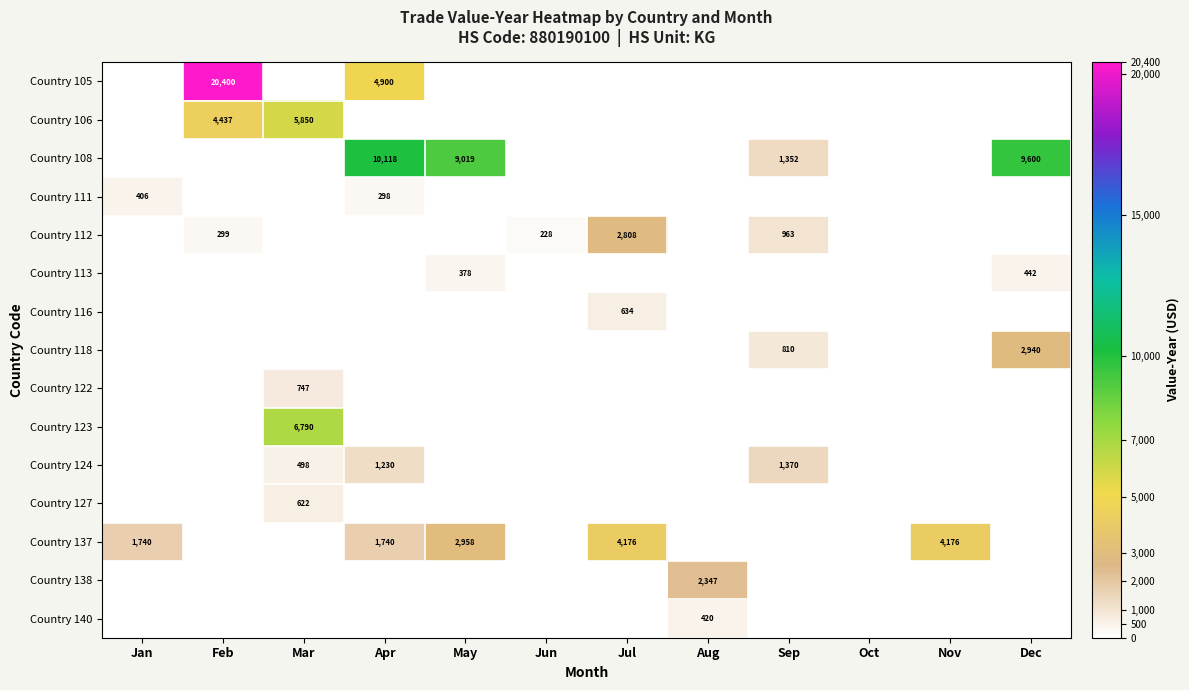

How many distinct data groups are displayed?

15